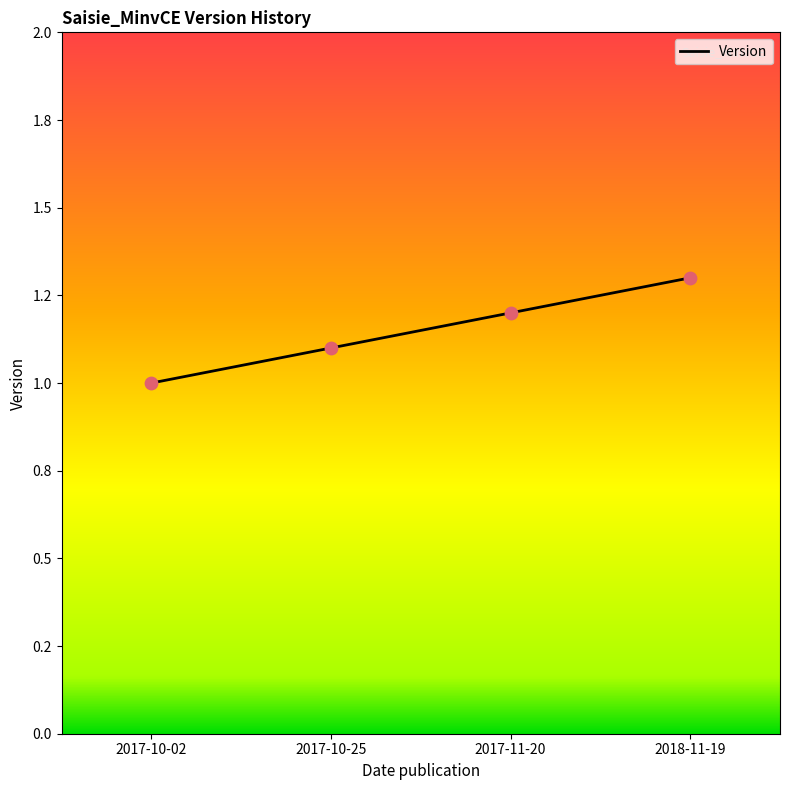

What is the ratio of the value at 2017-11-20 to the value at 2017-10-02?

1.2